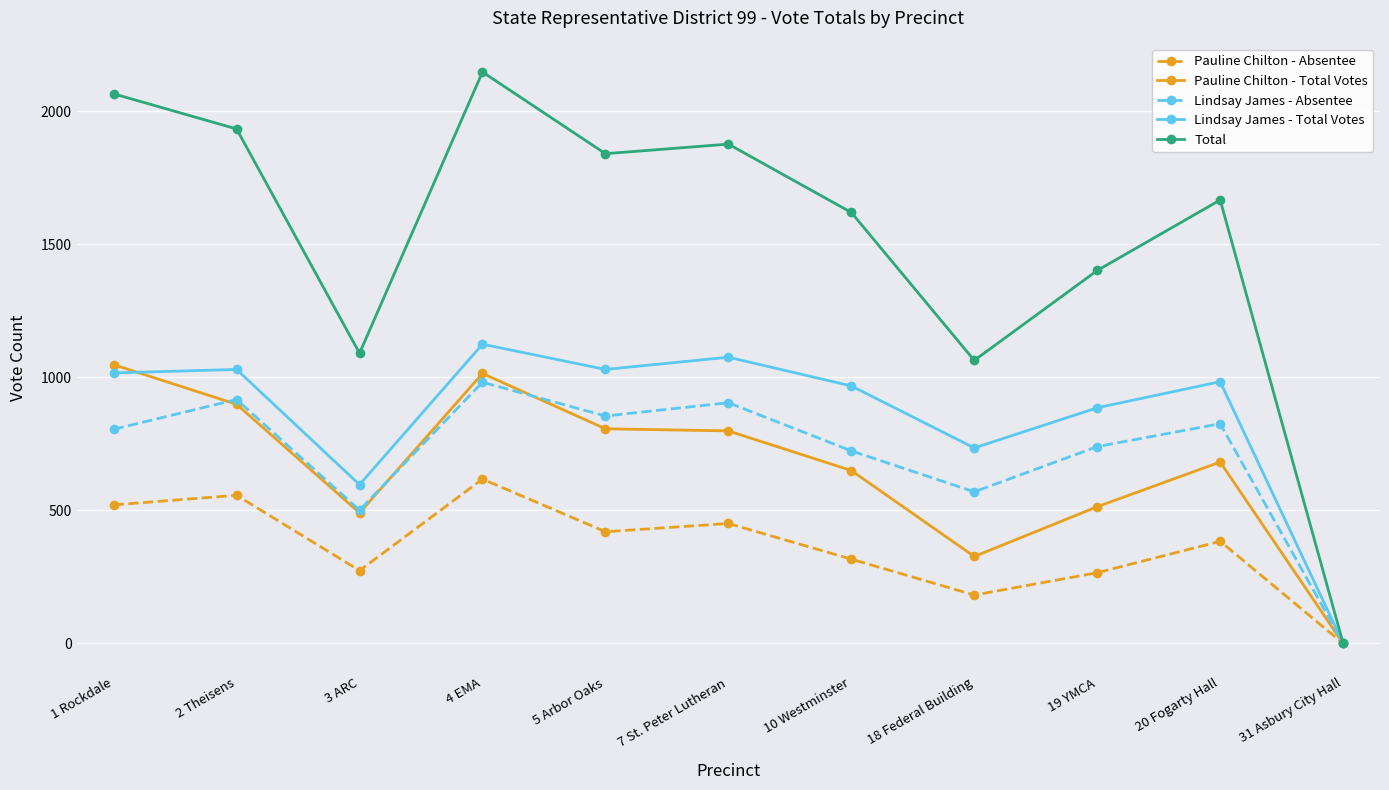

Where is the first local minimum for Lindsay James - Total Votes?

3 ARC